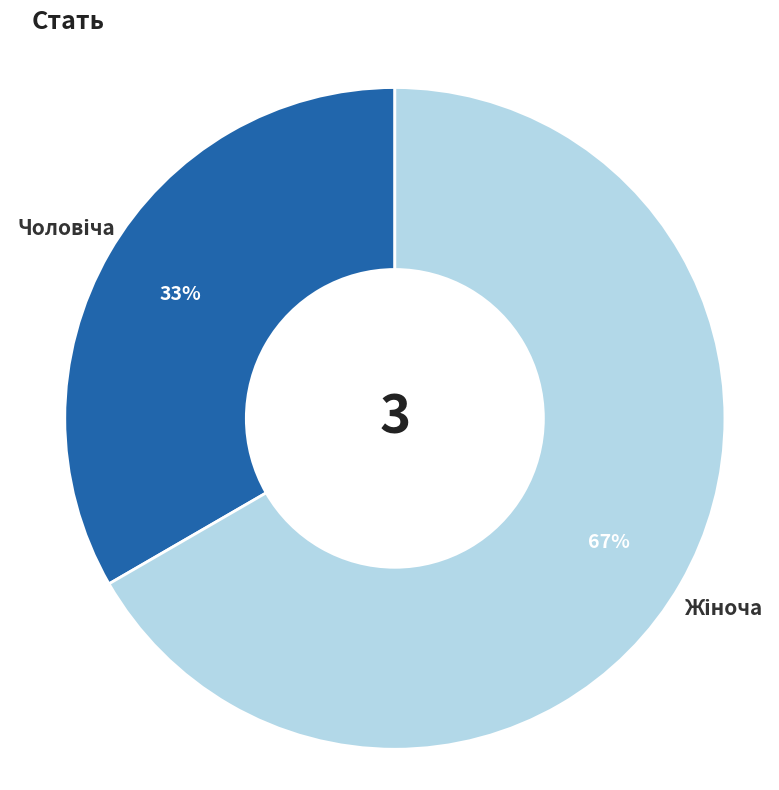

Is there any slice that represents more than half of the pie?

Yes